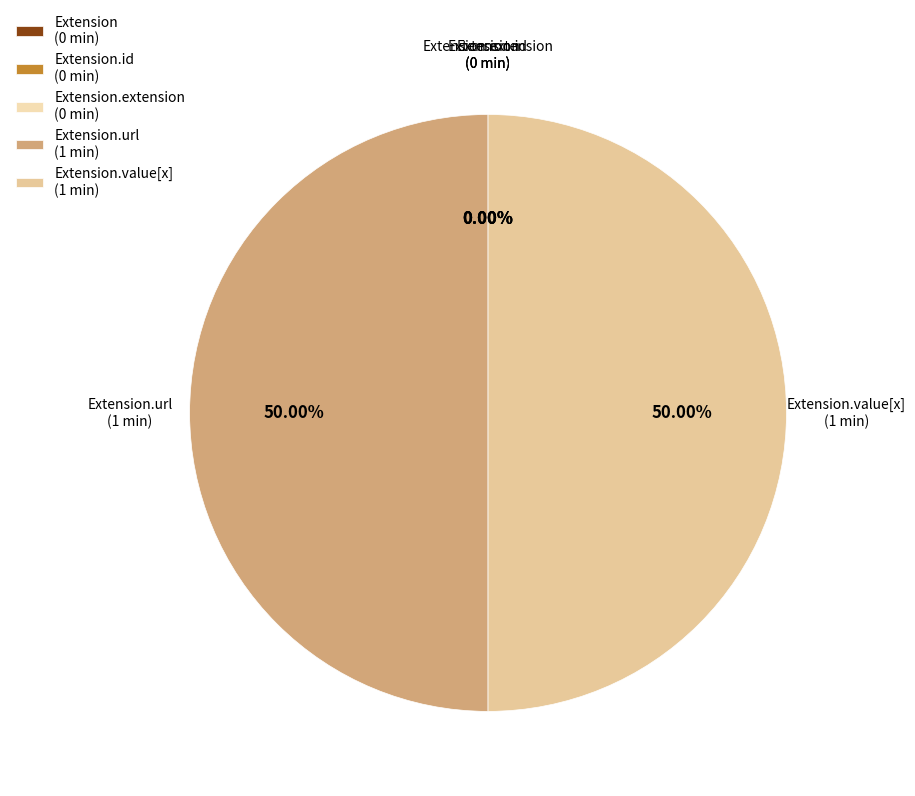

Is Extension.url the majority of the pie?

No